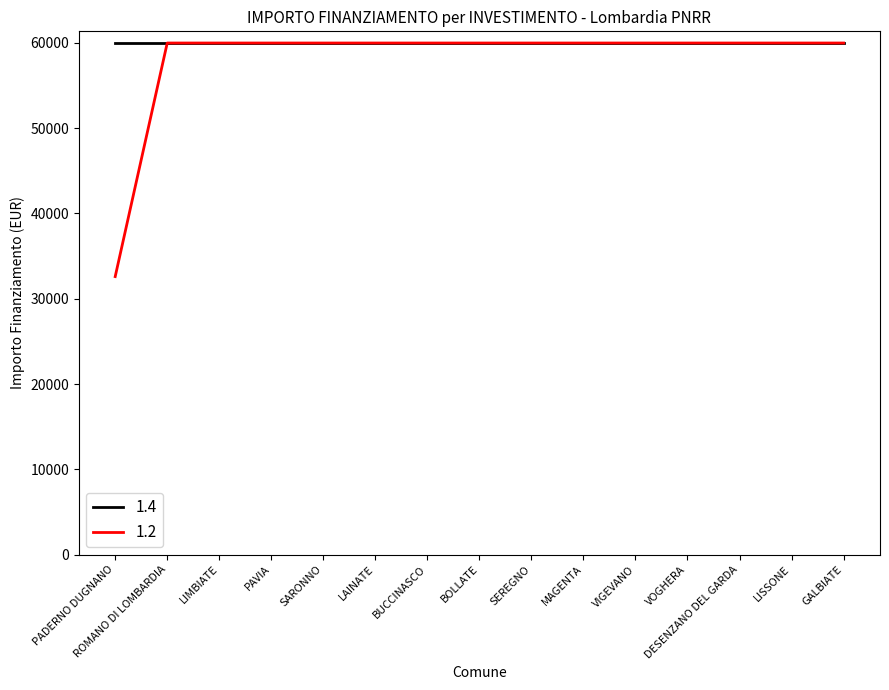

What is the approximate value of 1.4 at VIGEVANO?

59966